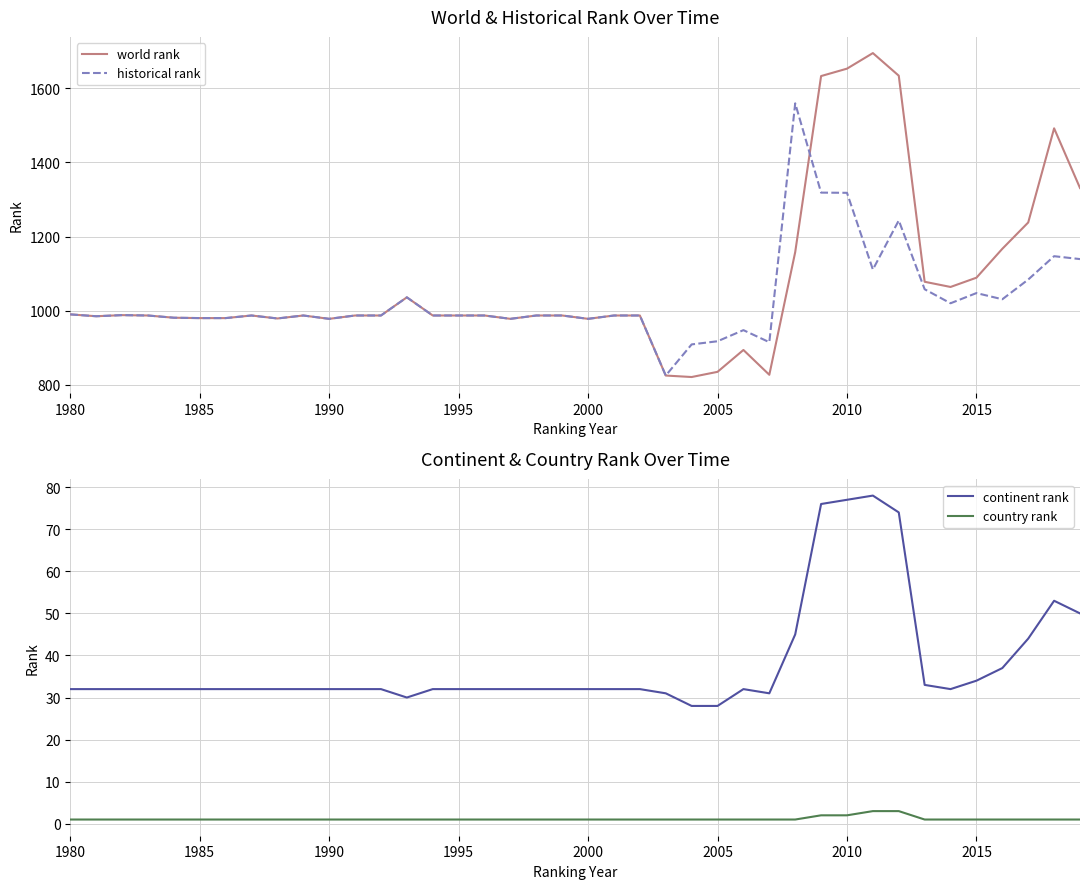

At 1980, list the series in order from largest to smallest.

world rank, historical rank, continent rank, country rank